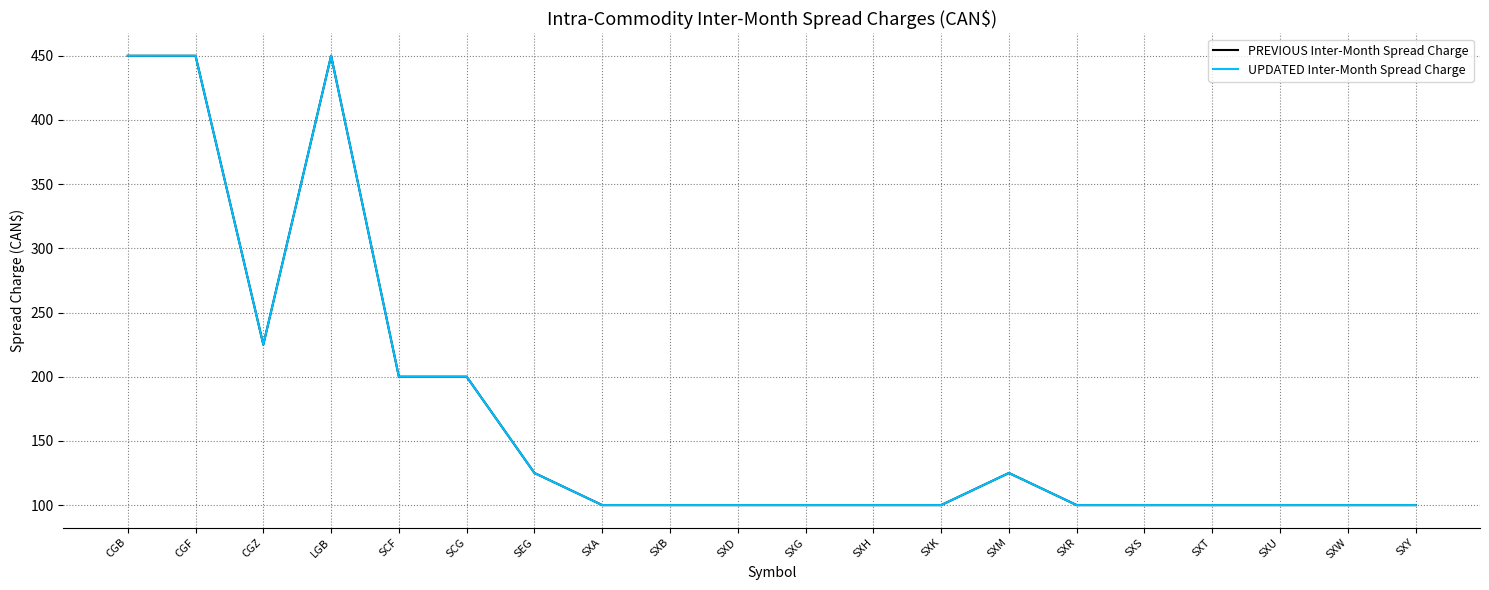

What is the average value of the UPDATED Inter-Month Spread Charge series?

171